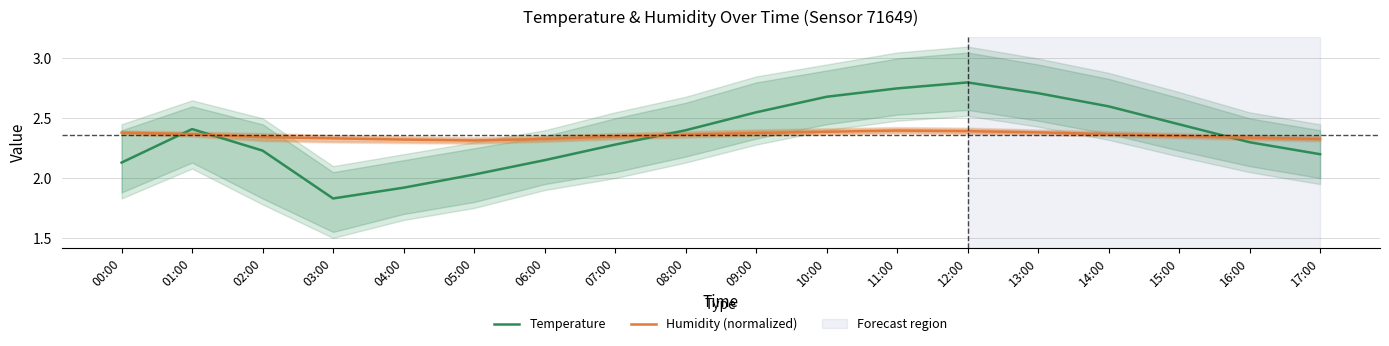

What is the difference between the maximum and second lowest values in the Temperature series?

0.9